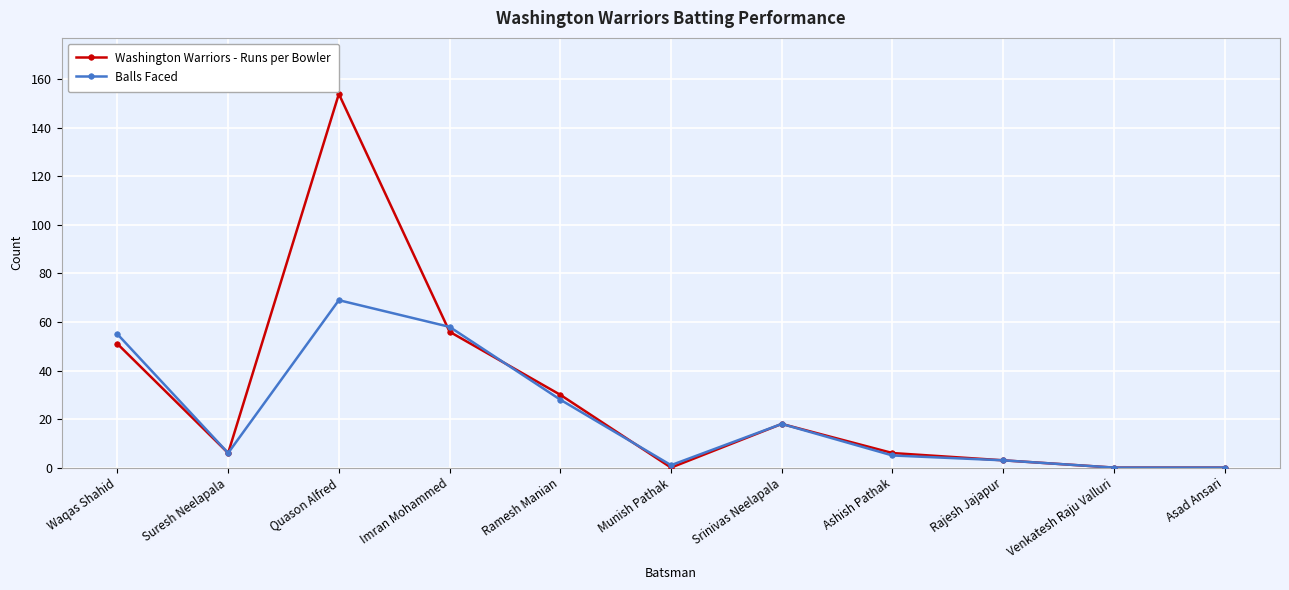

Is the value of Washington Warriors - Runs per Bowler at Venkatesh Raju Valluri greater than the value of Balls Faced at Ramesh Manian?

No